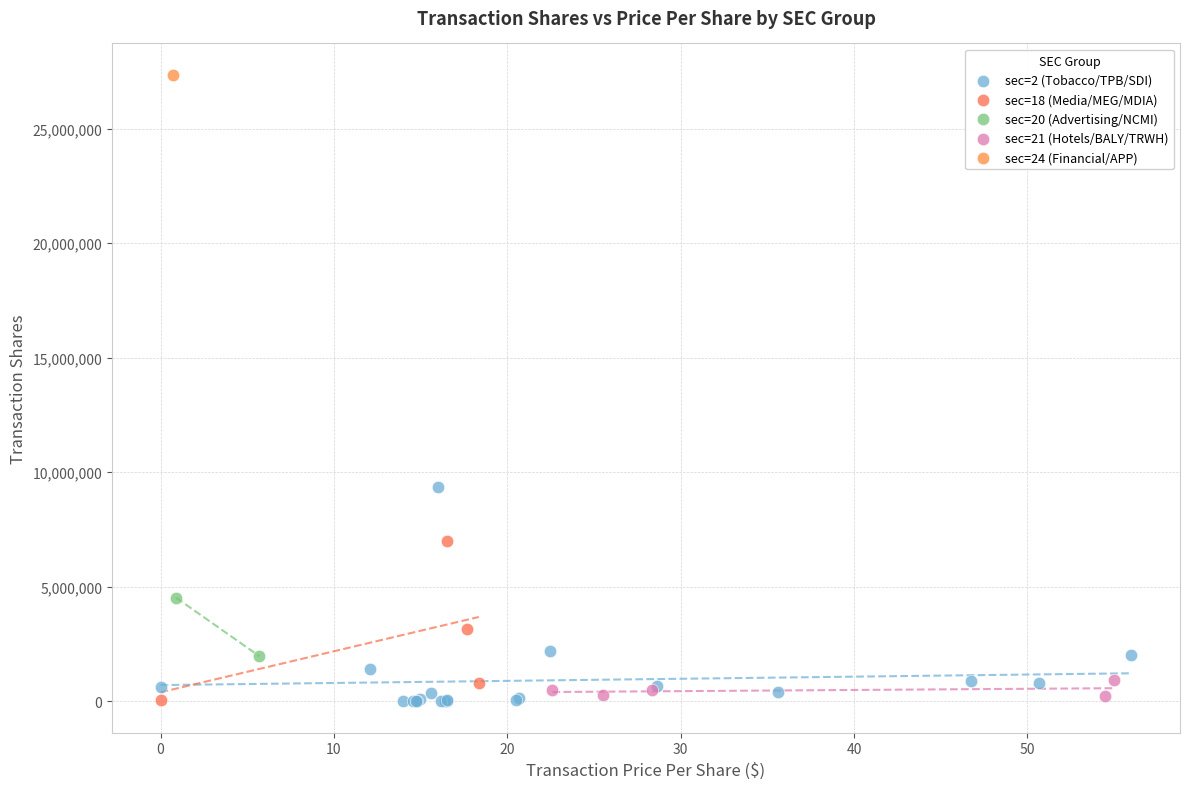

What are all the series names shown in the legend?

sec=2 (Tobacco/TPB/SDI), sec=18 (Media/MEG/MDIA), sec=20 (Advertising/NCMI), sec=21 (Hotels/BALY/TRWH), sec=24 (Financial/APP)